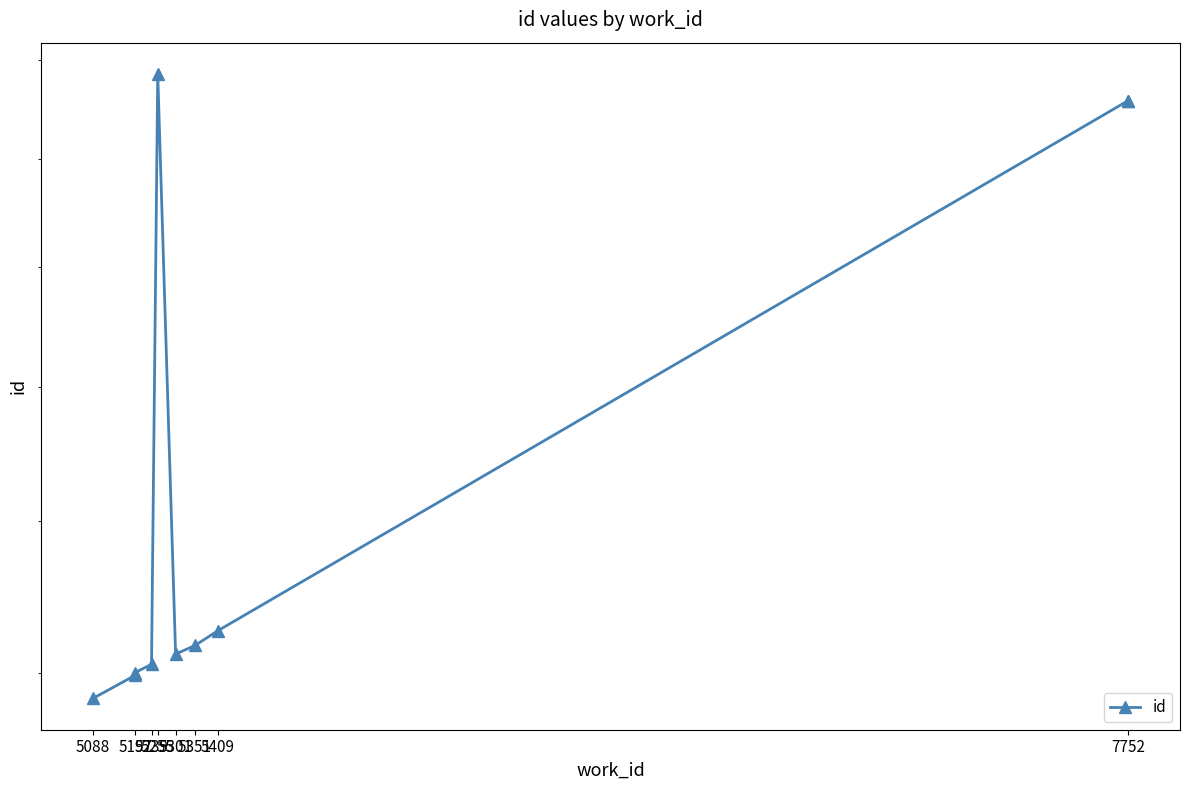

The value at 5255 is 39869. True or false?

False